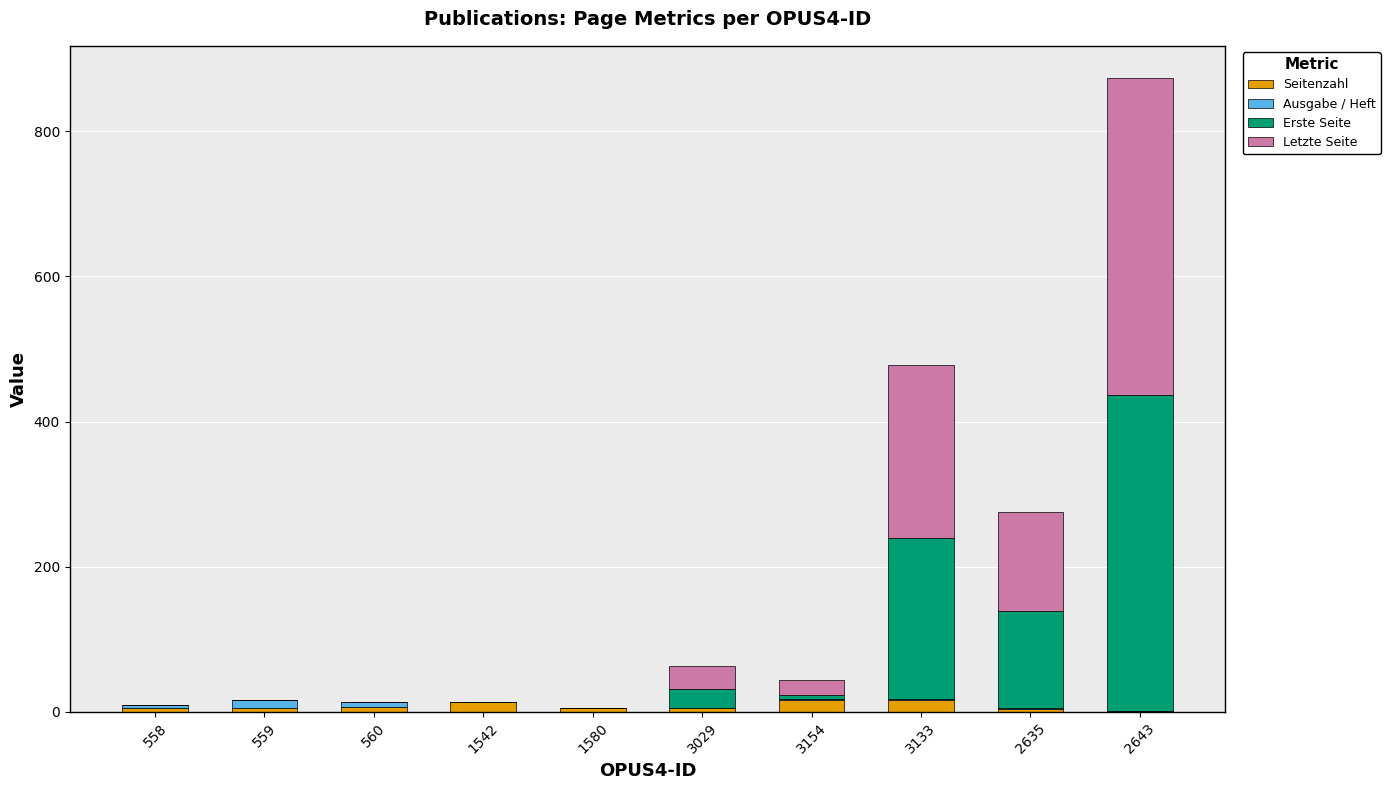

Is it true that Seitenzahl equals 1 at 2643?

True